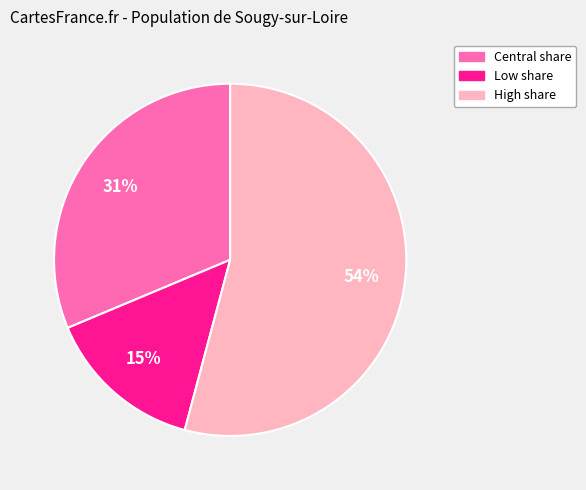

Is the sum of Central share and High share greater than half?

Yes